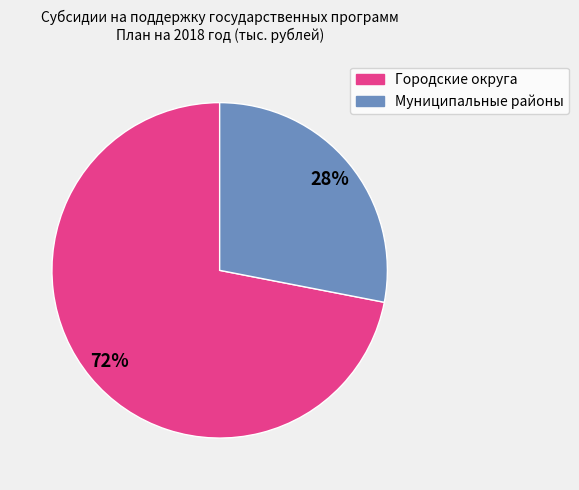

To the nearest percent, what is the average slice percentage?

50%